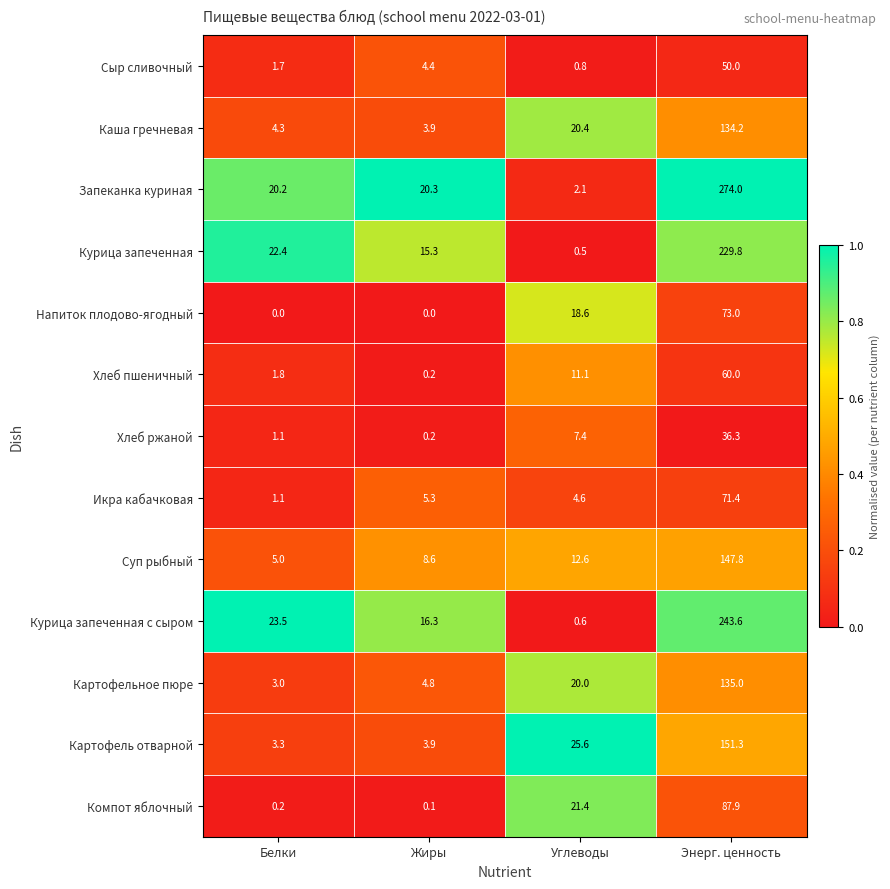

What is the total value across all series at Жиры?

83.3